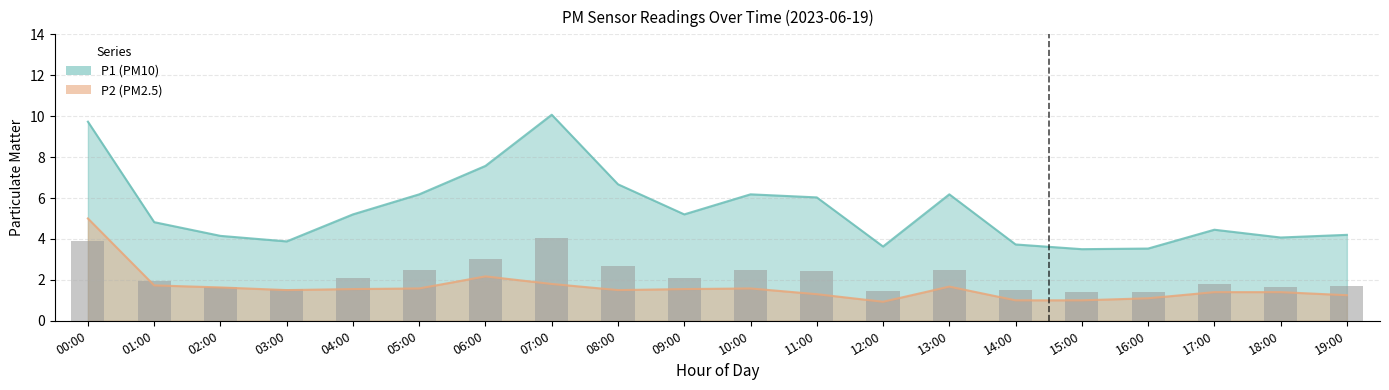

Reading right to left, extract all data points from this chart.

P1: 4.2	4.1	4.5	3.5	3.5	3.7	6.2	3.6	6.0	6.2	5.2	6.7	10.1	7.6	6.2	5.2	3.9	4.2	4.8	9.7
P2: 1.2	1.4	1.4	1.1	1.0	1.0	1.7	0.9	1.3	1.6	1.6	1.5	1.8	2.2	1.6	1.6	1.5	1.6	1.7	5.0